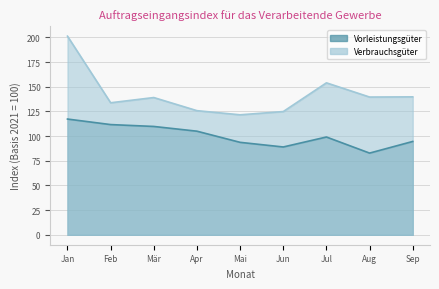

At how many categories does at least one series exceed 126?

6